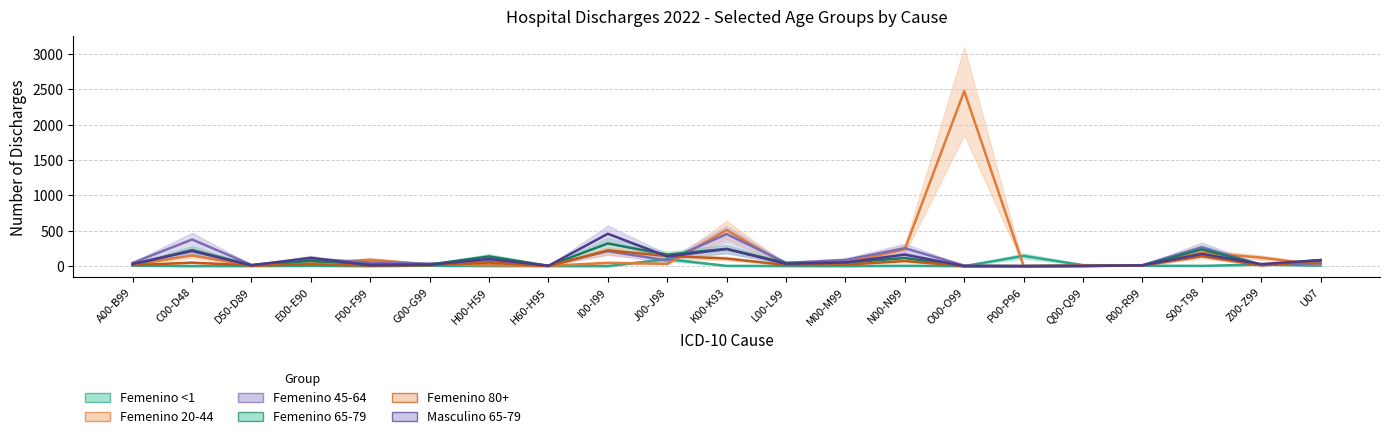

Rank the series by their maximum value, from lowest to highest.

Femenino <1, Femenino 80+, Femenino 65-79, Femenino 45-64, Masculino 65-79, Femenino 20-44